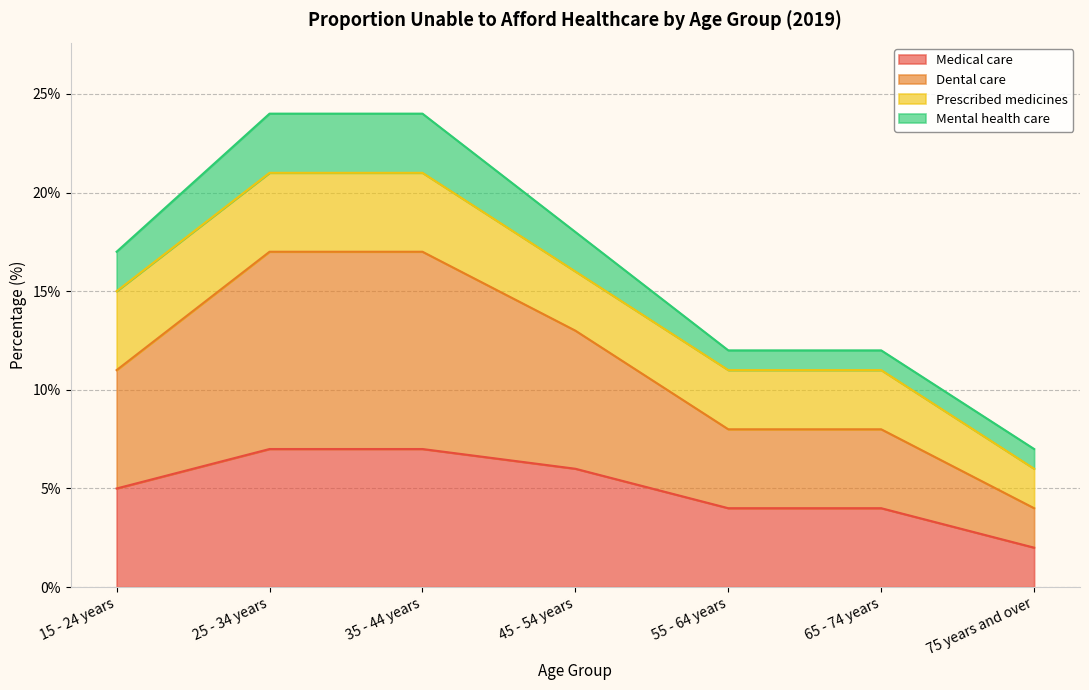

The value of Medical care at 15 - 24 years is 5. True or false?

True